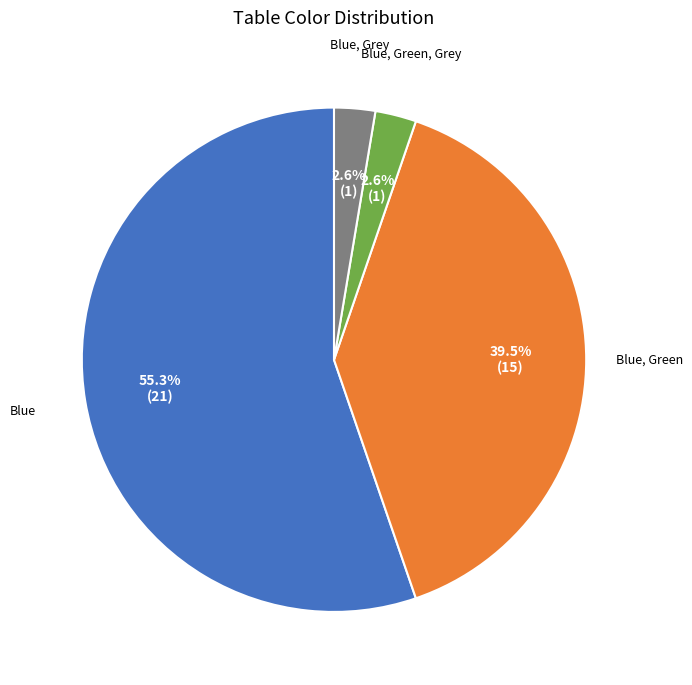

Does any single category account for the majority?

Yes